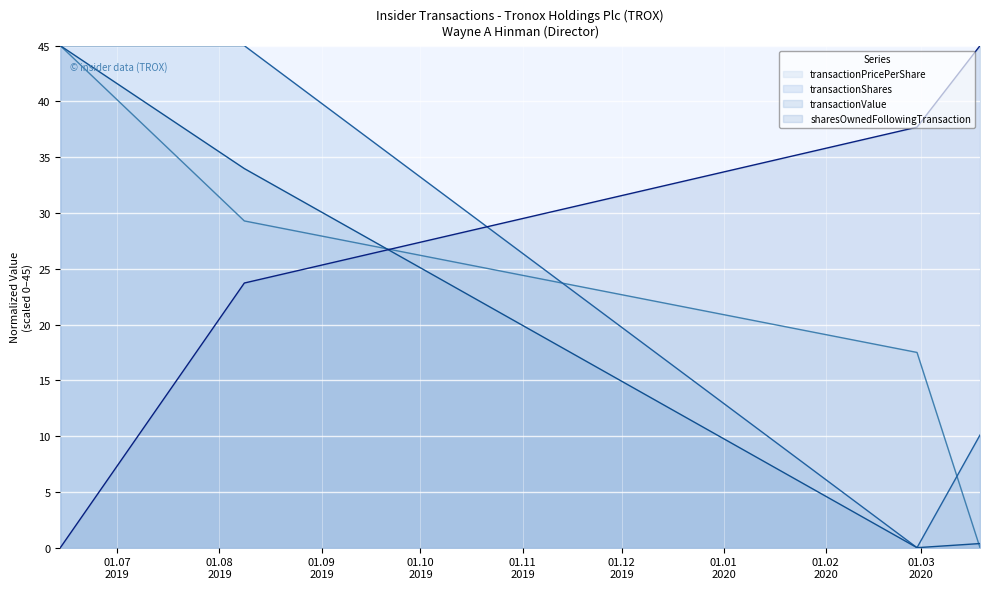

Rank the series by their maximum value, from lowest to highest.

transactionPricePerShare, sharesOwnedFollowingTransaction, transactionShares, transactionValue